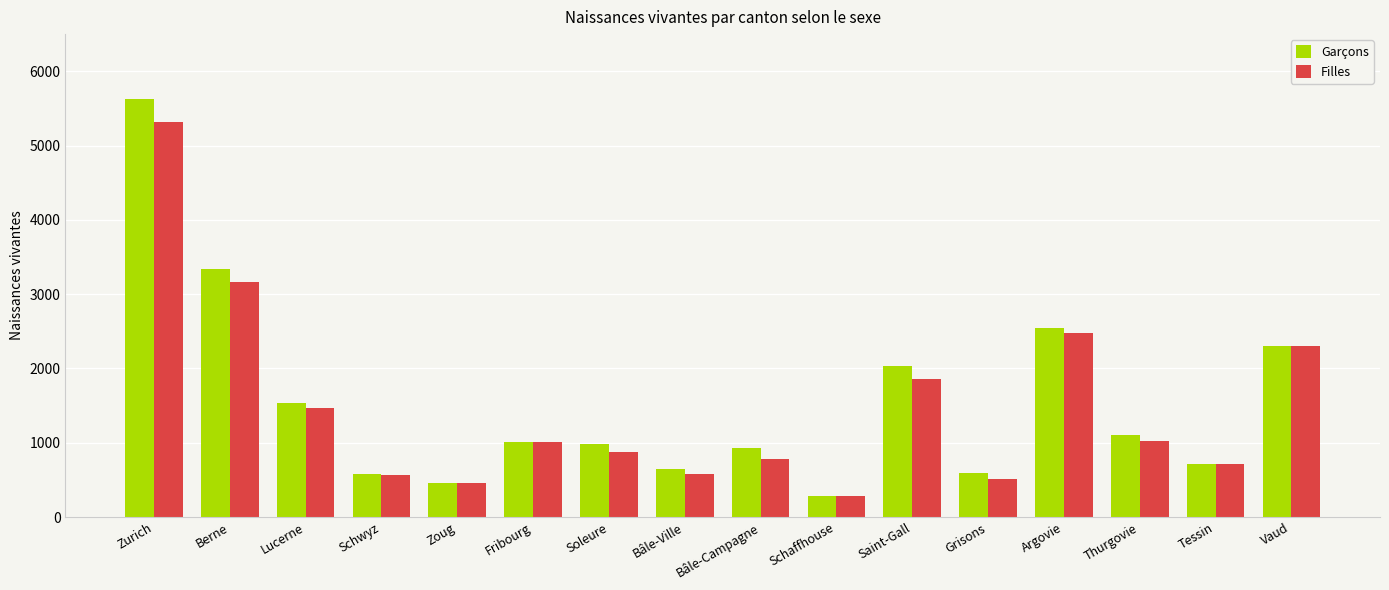

Is the value of Filles at Tessin greater than the value of Garçons at Schaffhouse?

Yes